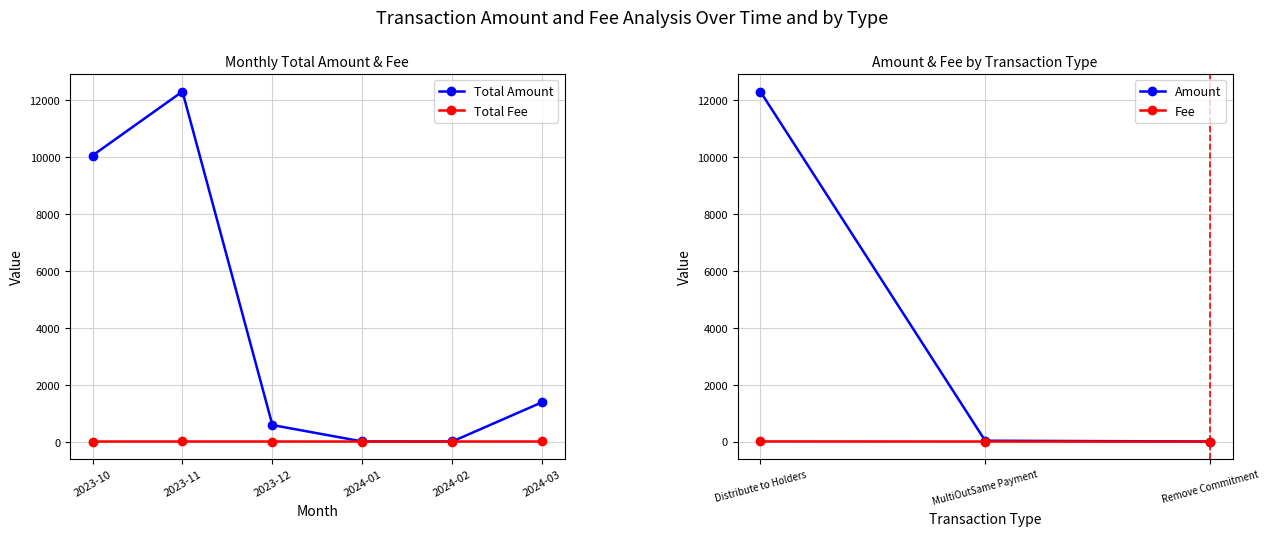

Is it true that Total Fee equals 1.2 at 2024-03?

True